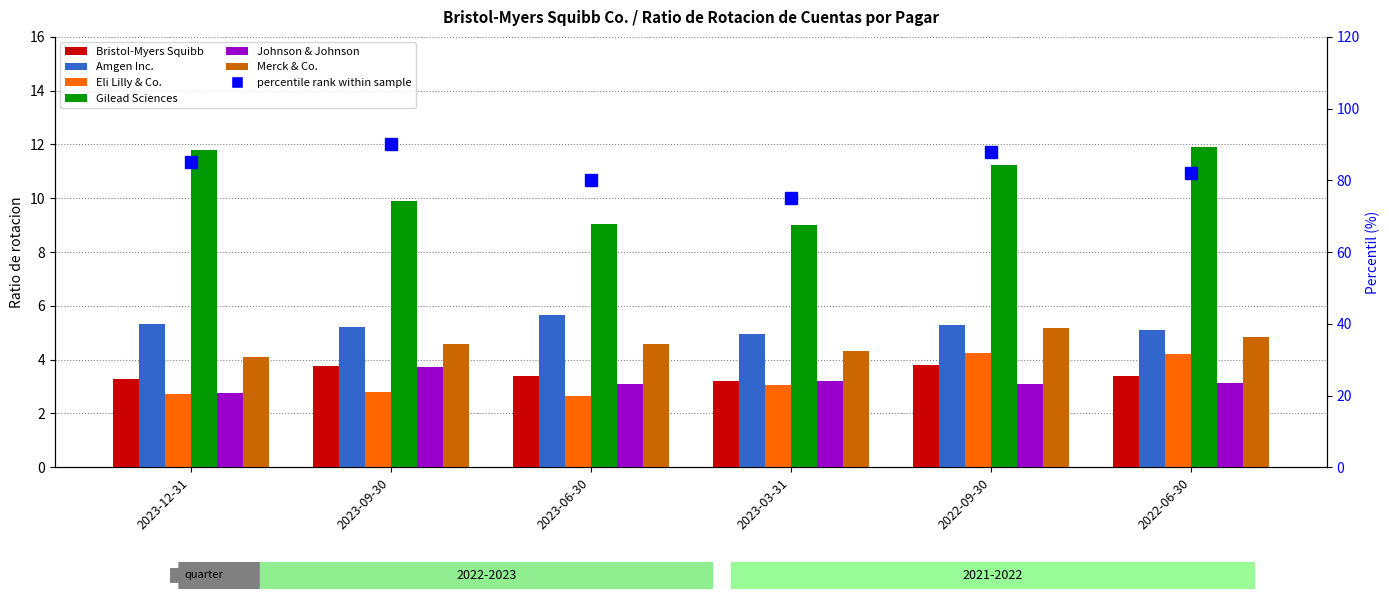

The value of Johnson & Johnson at 2023-09-30 is 3.7. True or false?

True